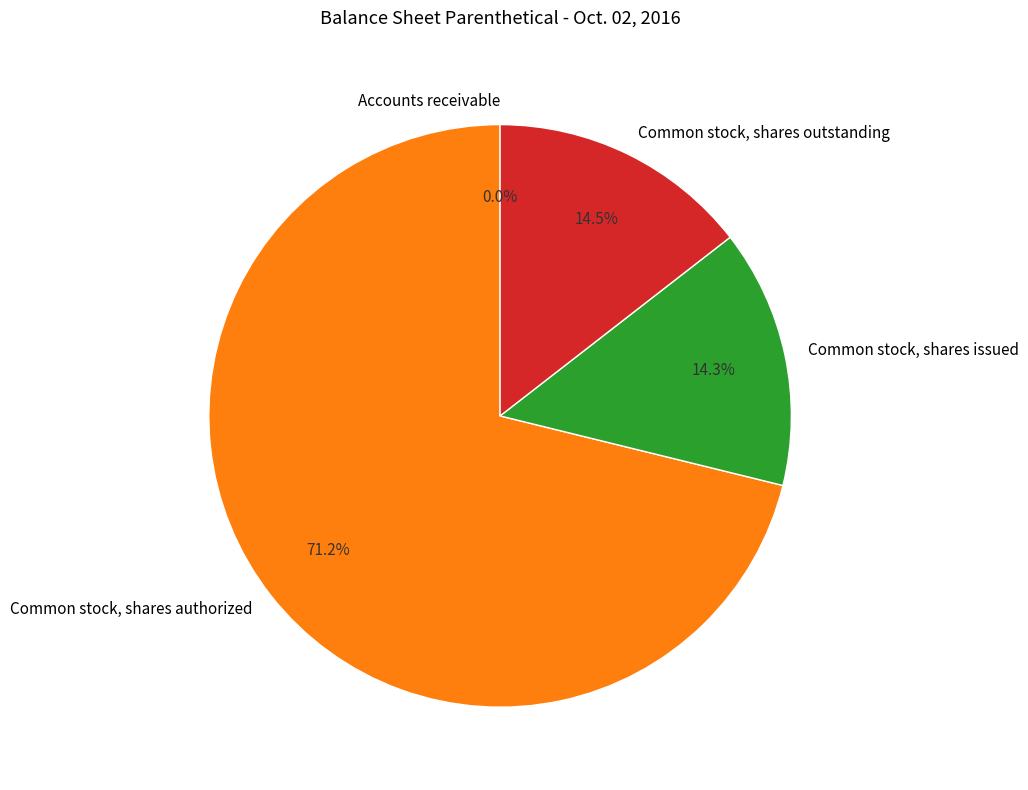

The Common stock, shares authorized slice represents 71% of the pie. True or false?

True